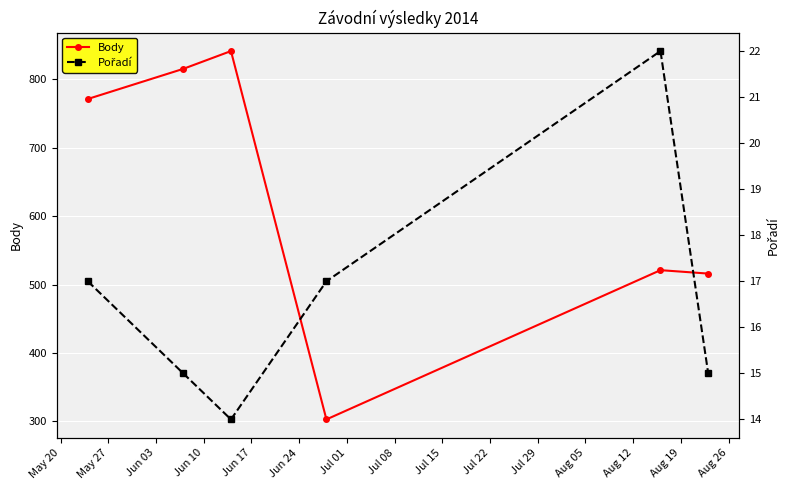

How many lines are shown in the chart?

2